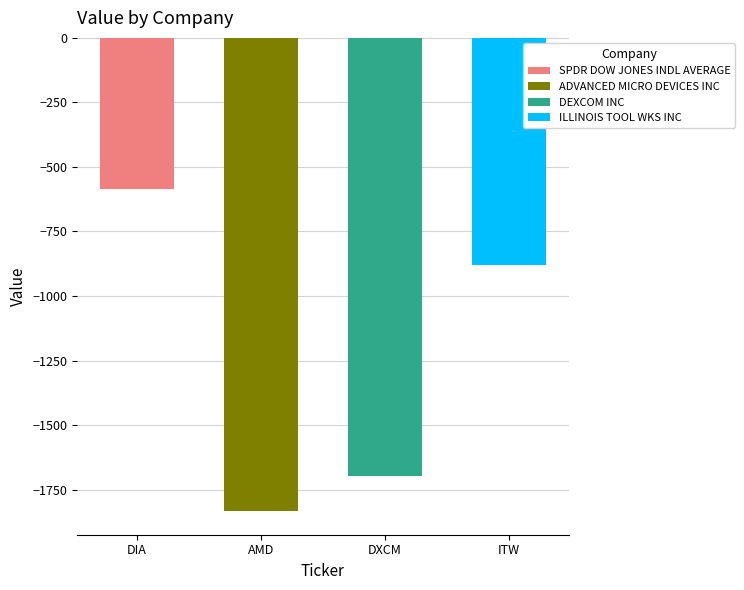

What is the label of the 4th bar from the right?

SPDR DOW JONES INDL AVERAGE